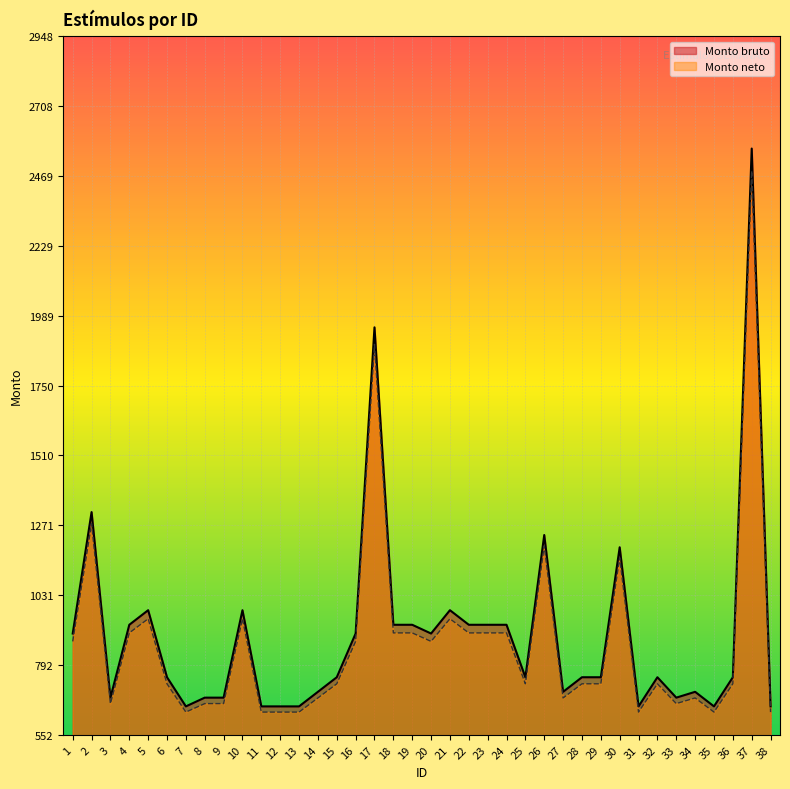

What is the sum of all Monto neto values?

33081.4